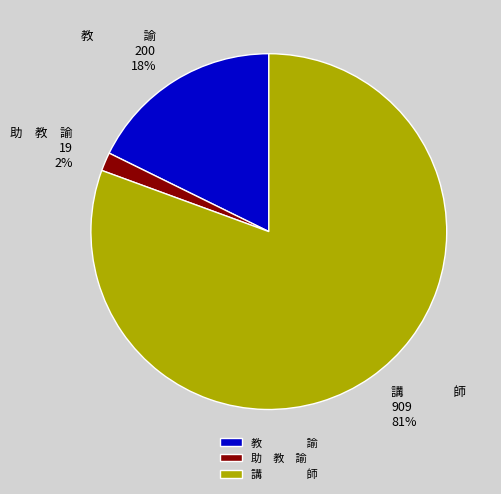

True or false: 講 師 accounts for 81% of the total.

True